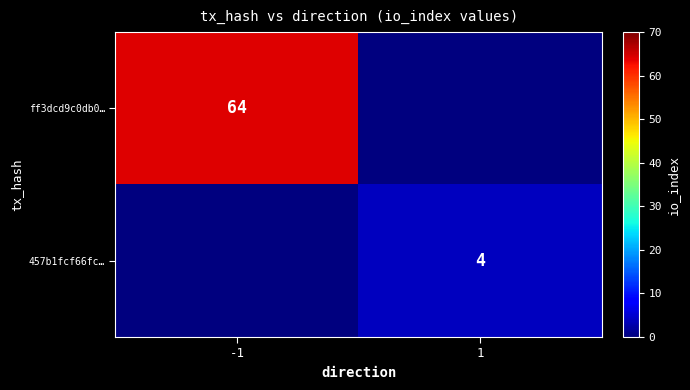

The value of 457b1fcf66fc… at 1 is 4. True or false?

True